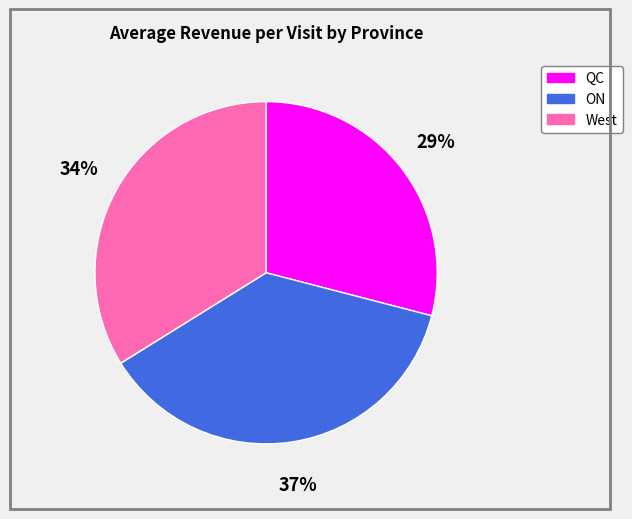

What is the ratio of the value at ON to the value at West?

1.1